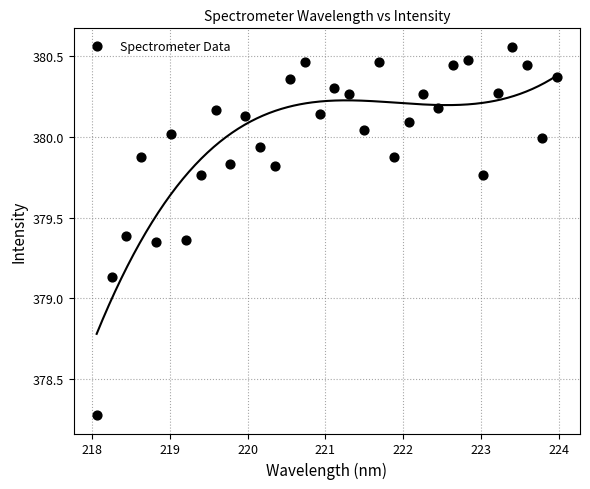

What is the range of X values (max minus min)?

5.9